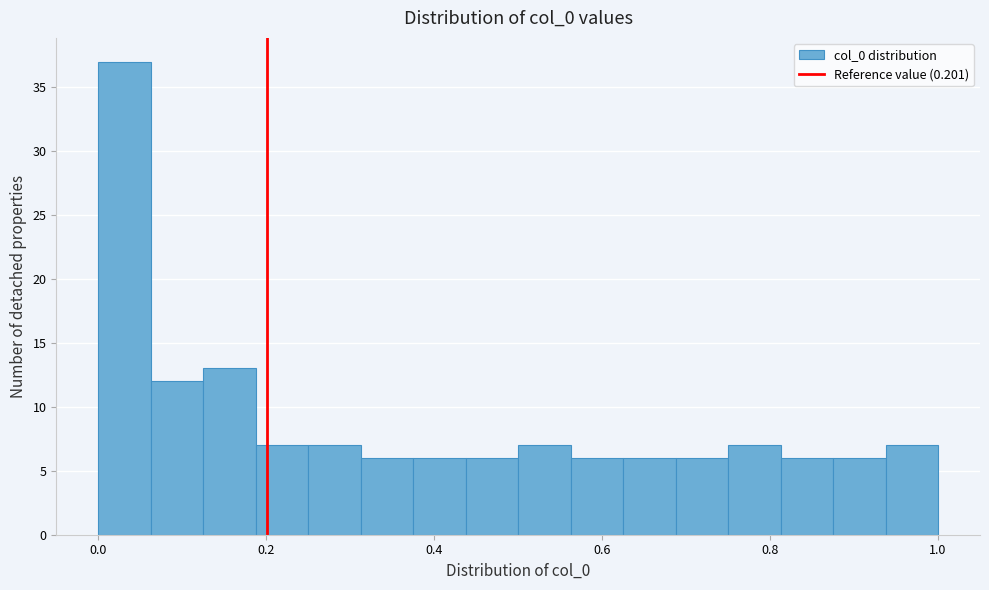

Around what value on the x-axis is the tallest bar? Give the approximate position of its centre, as read against the axis.

0.04